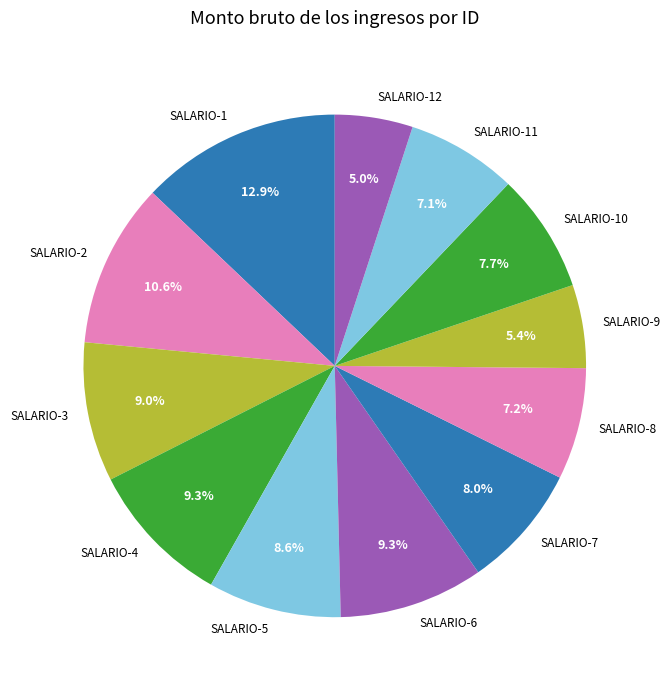

Approximately how many times larger is the value at SALARIO-7 compared to SALARIO-12?

1.6